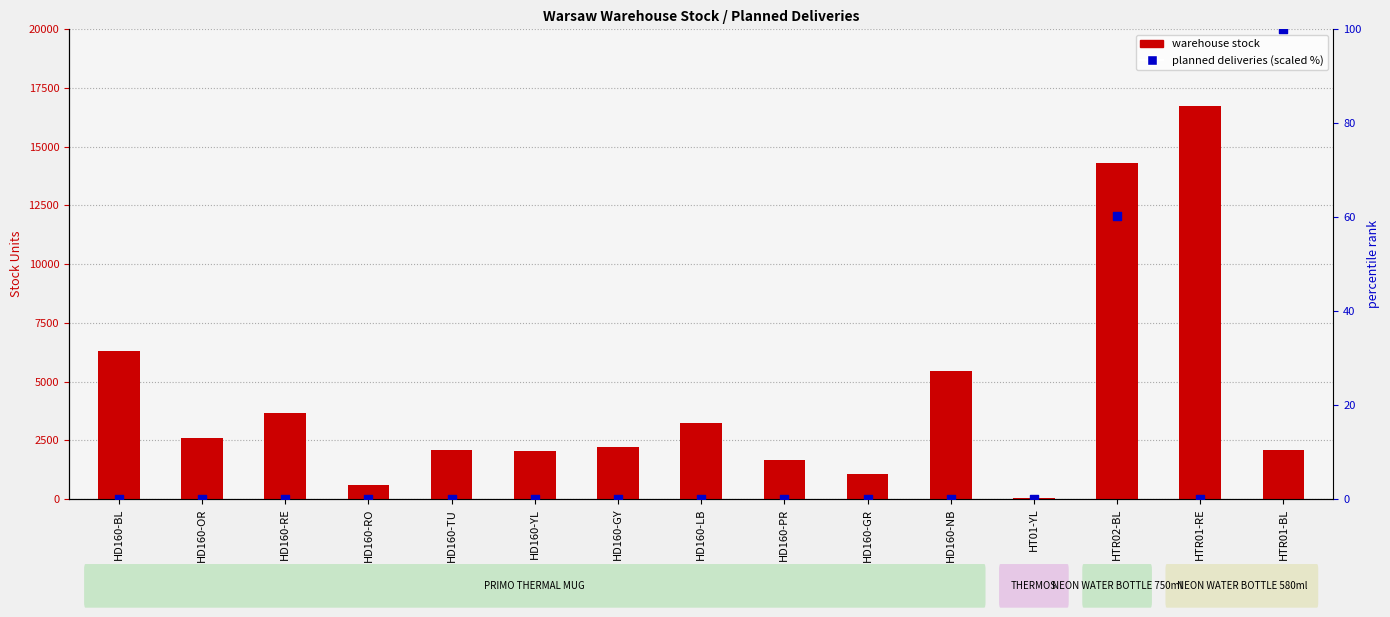

Is the value of planned deliveries % at HD160-RE greater than the value of warehouse stock at HTR01-BL?

No